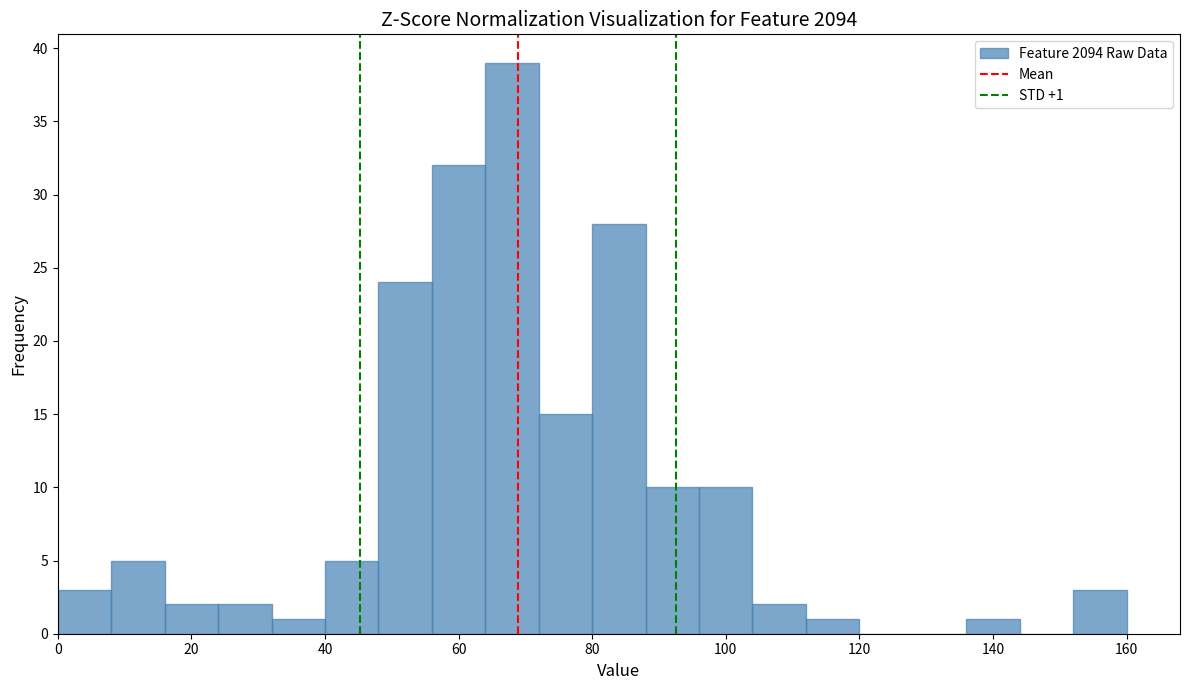

Which range on the x-axis has the tallest bar?

64 to 72